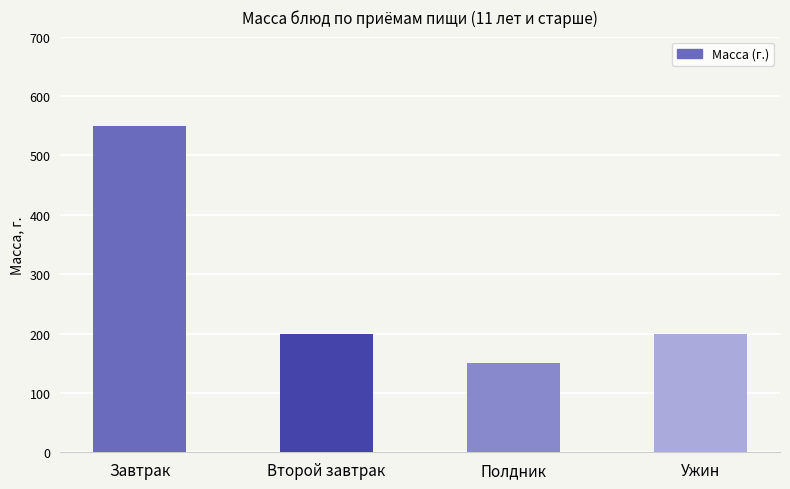

What is the change in value from Завтрак to Второй завтрак?

-350